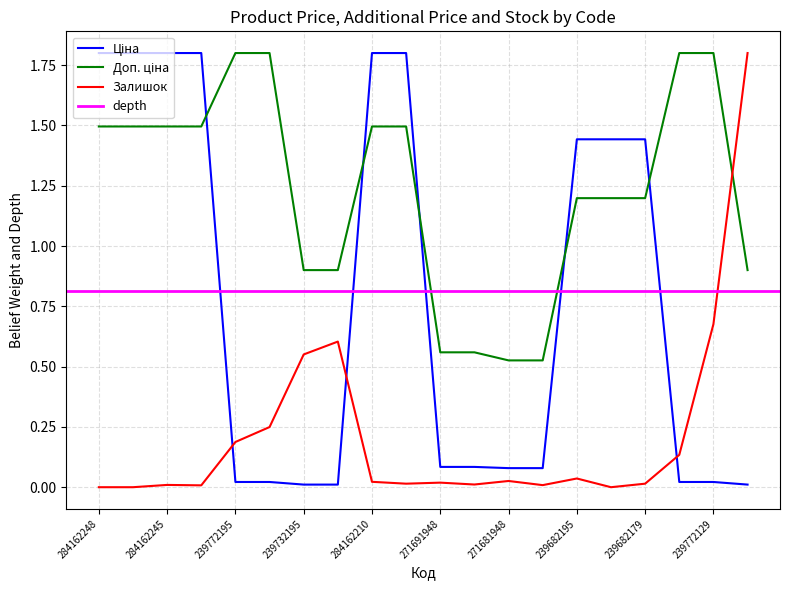

At which category is the sum across all series the highest?

284162210